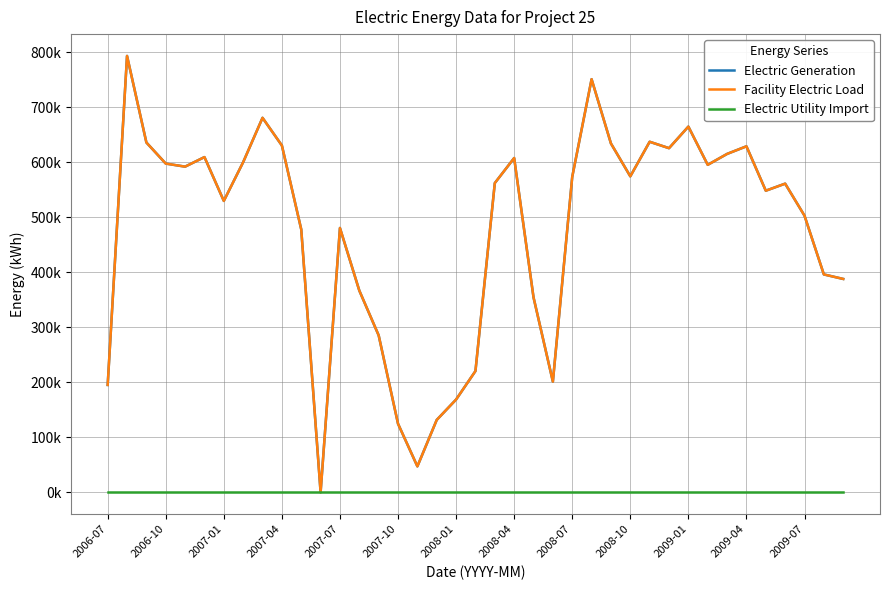

Does the chart display data point markers on the line(s)?

No